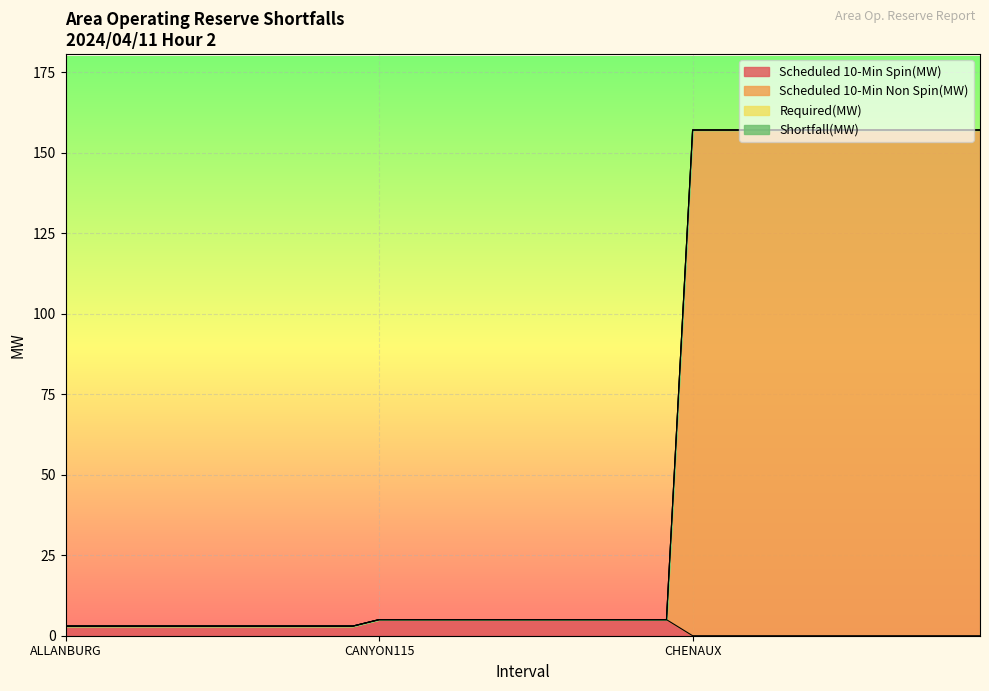

The value of Scheduled 10-Min Non Spin(MW) at CHENAUX-4 is 224. True or false?

False